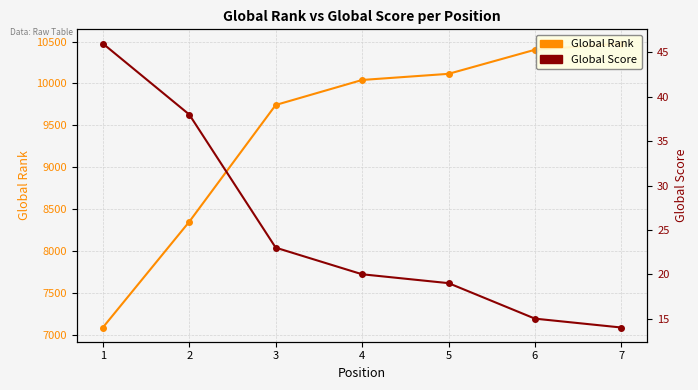

What is the difference between the Global Rank values at 1 and 5?

3022